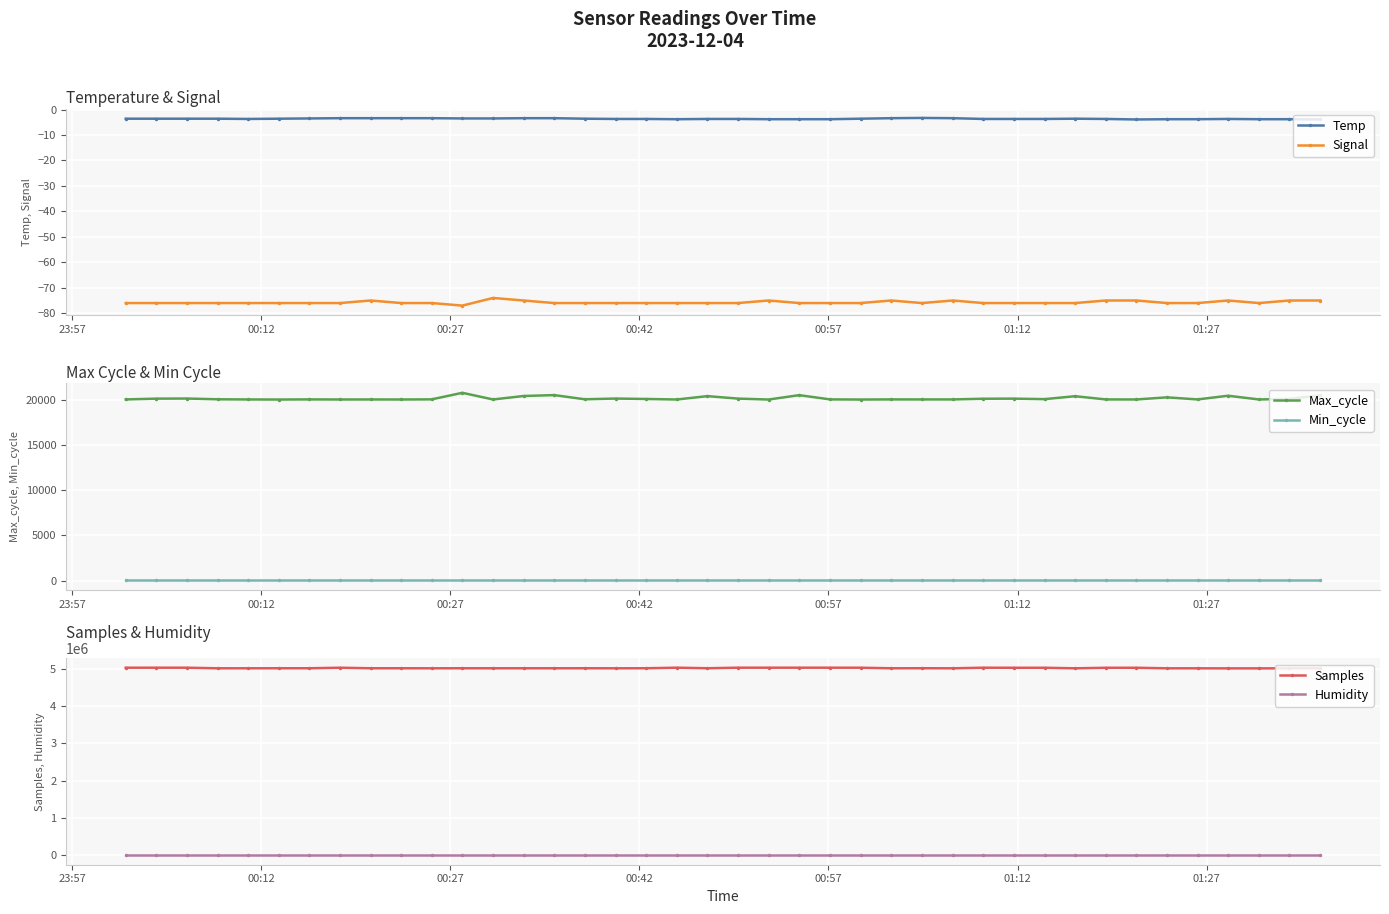

What is the value of the Signal point at the 10th from the left?

-76.0